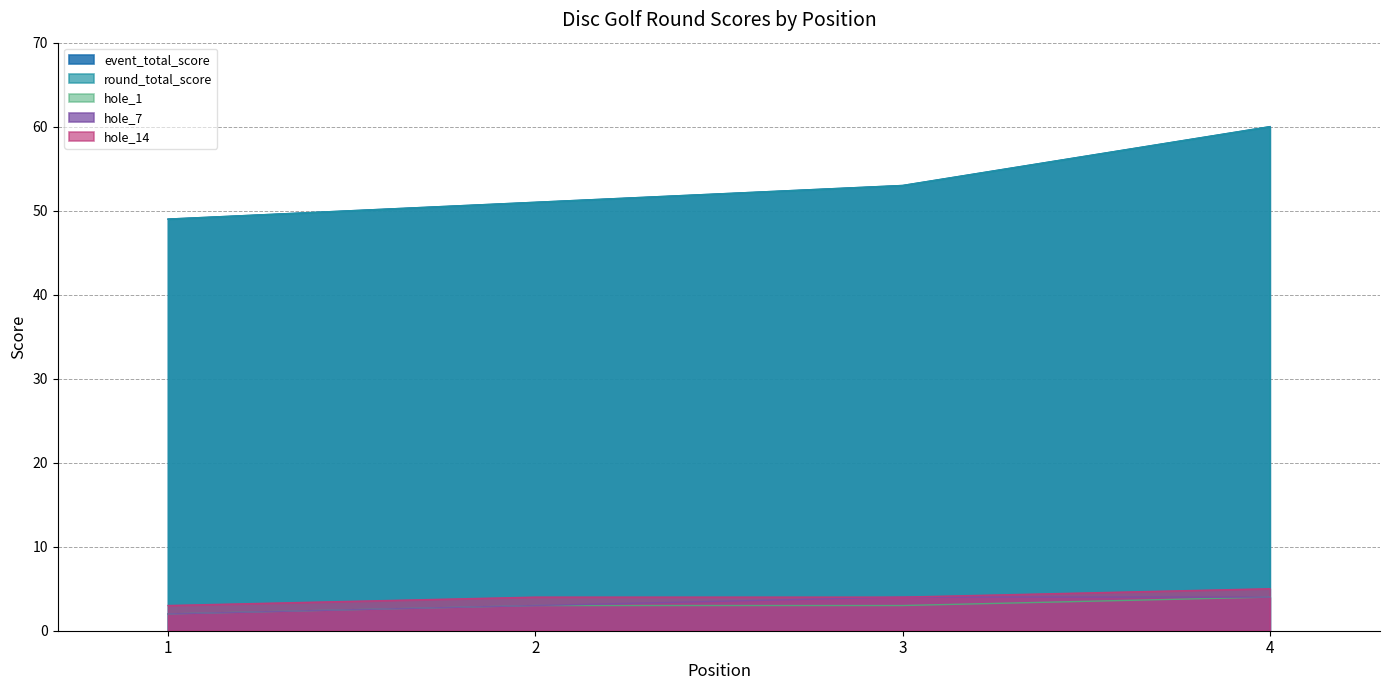

At which category is the sum across all series the highest?

4